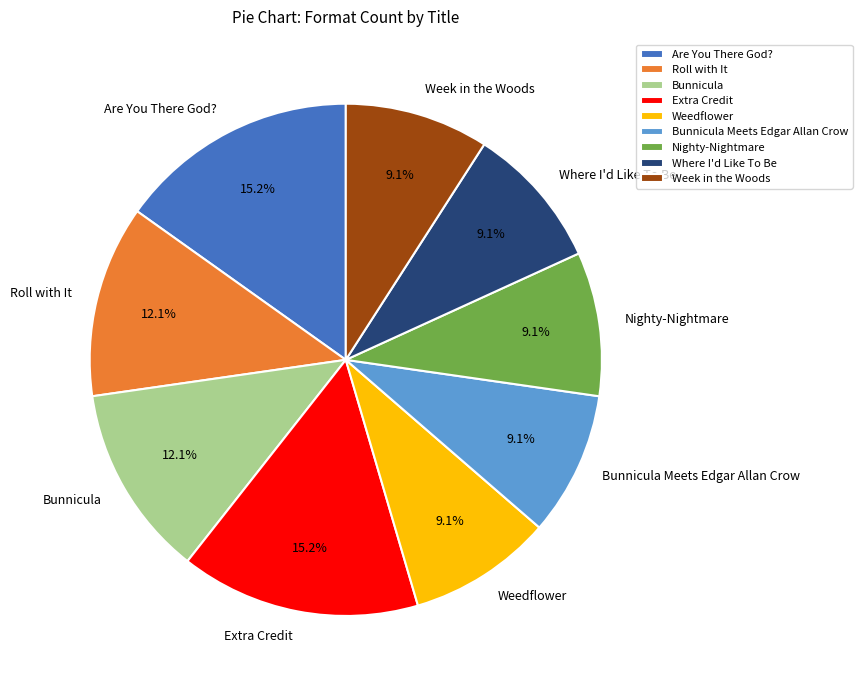

How much of the chart is everything except Bunnicula Meets Edgar Allan Crow?

90.9%